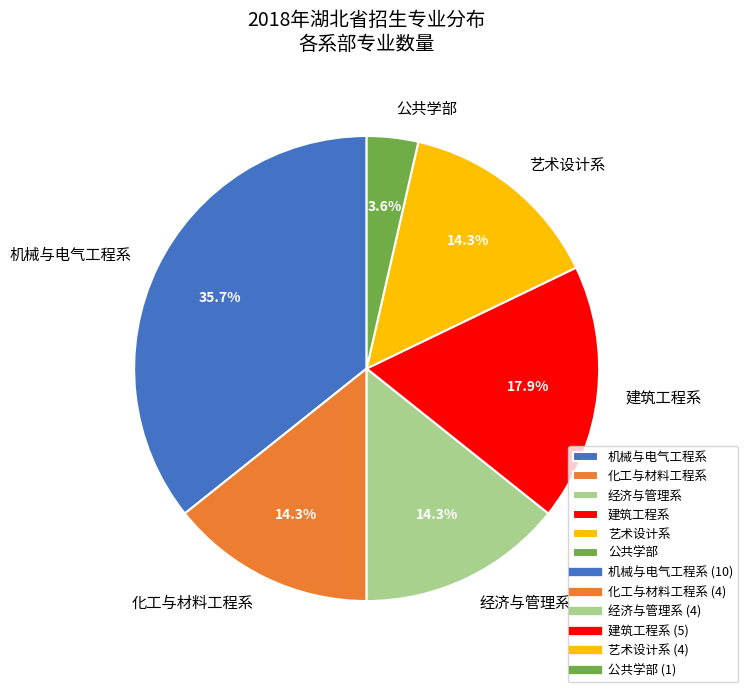

What is the largest slice in the pie chart?

机械与电气工程系